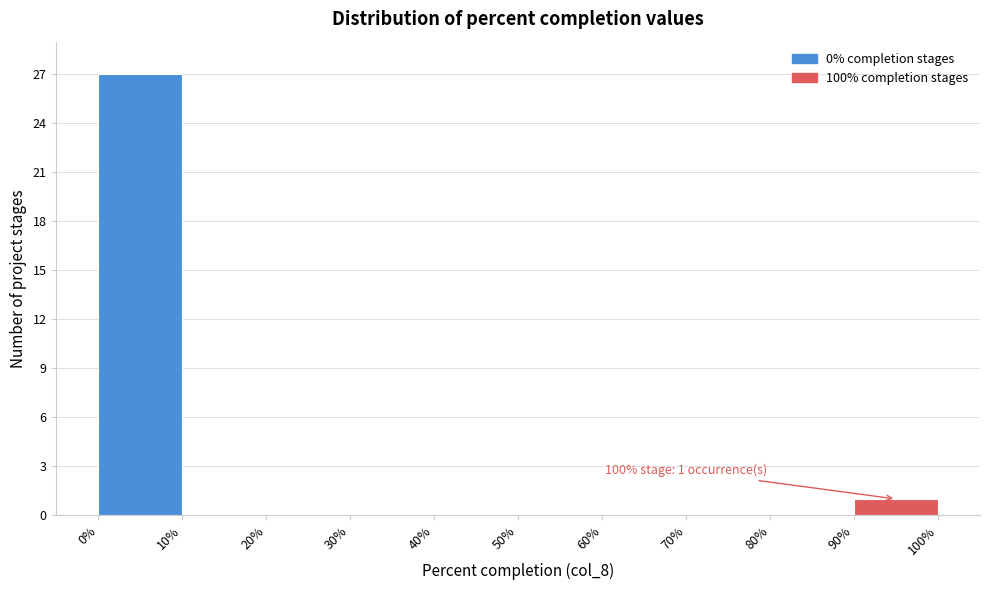

Over which range of the x-axis is the bar tallest?

0% to 10%